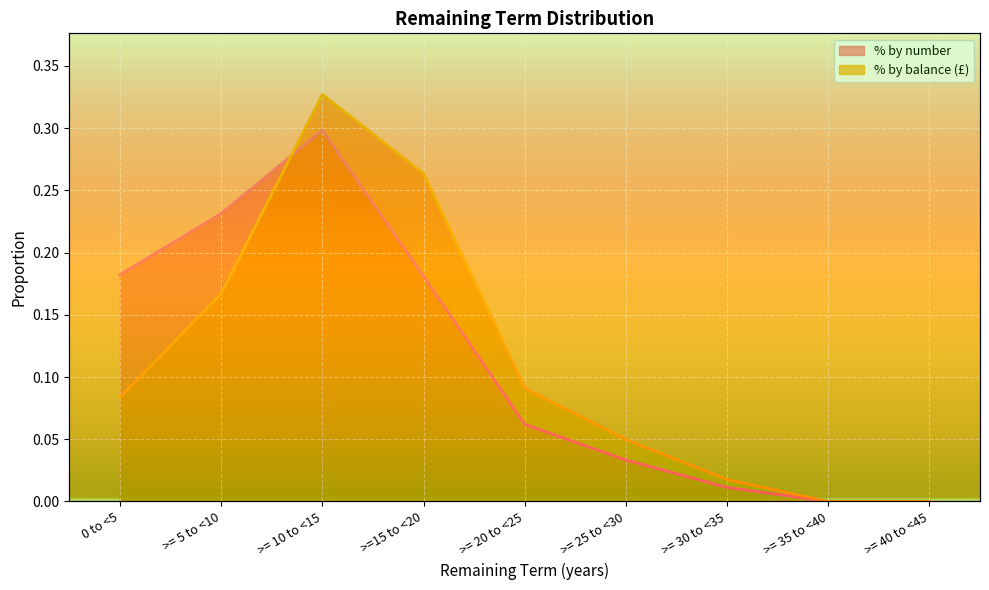

Which series has the largest total across all categories?

% by balance (£)